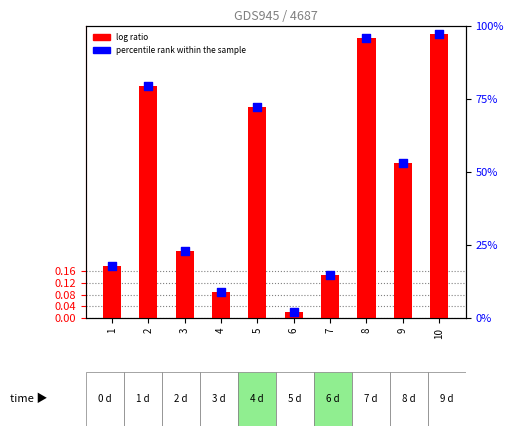

Which series has the largest total across all categories?

percentile rank within the sample